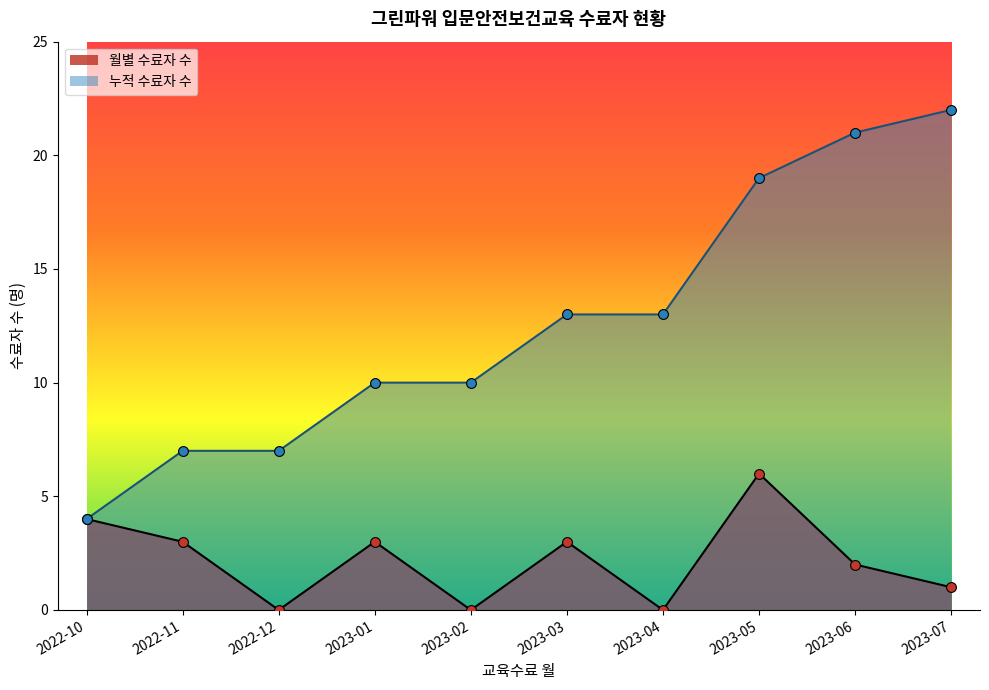

What is the ratio of the value at 2023-05-24 to the value at 2023-03-22?

1.5